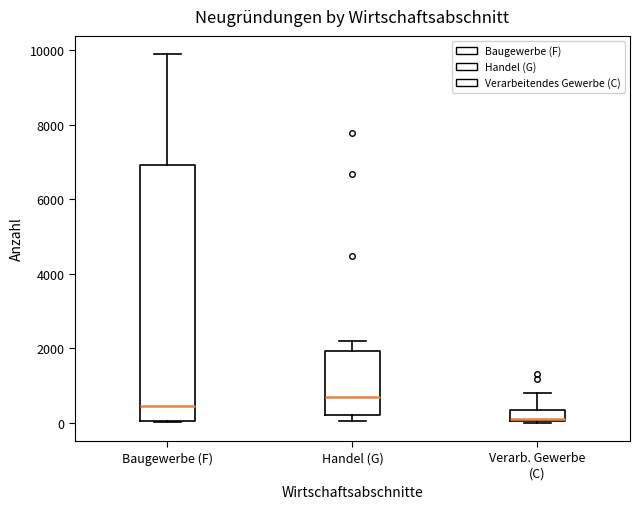

Which box is the tallest, from its lower edge to its upper edge?

Baugewerbe (F)